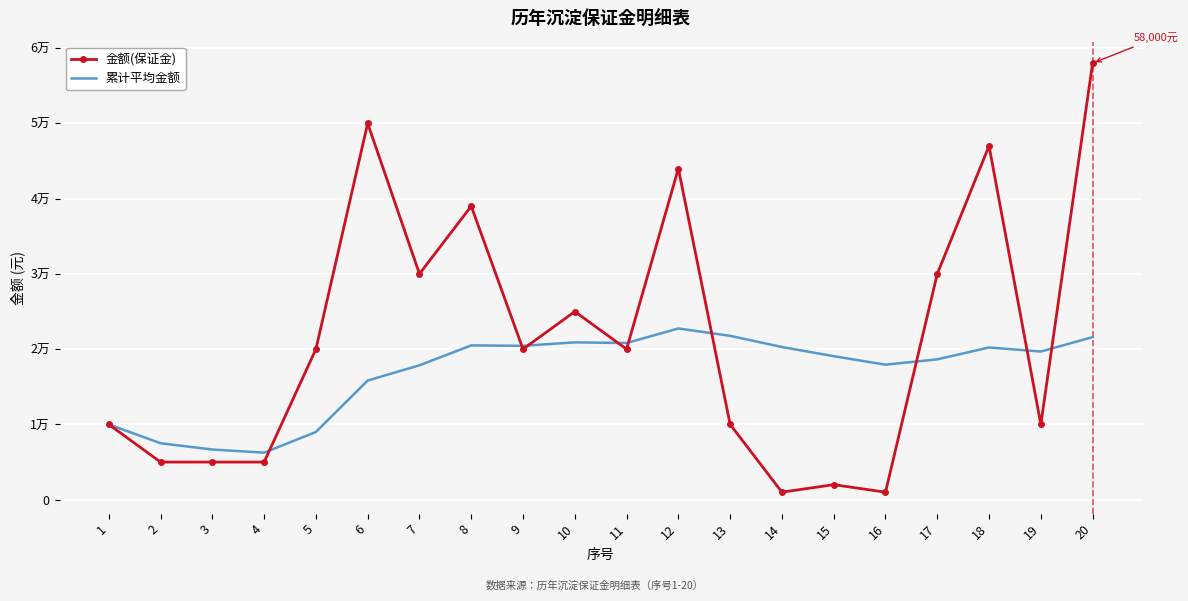

Rank the series by their average value, from lowest to highest.

累计平均金额, 金额(保证金)